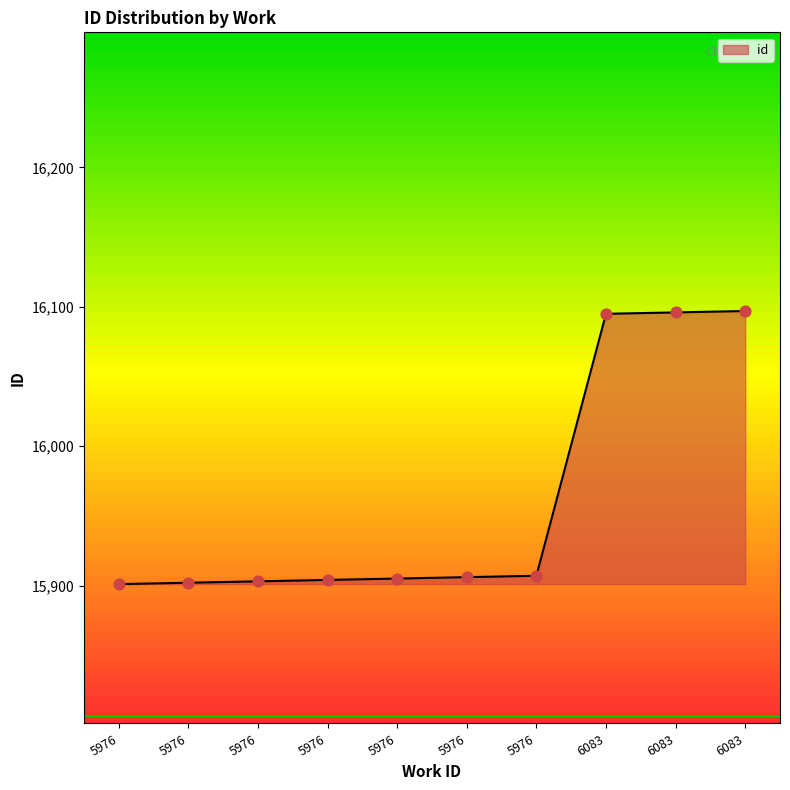

Does the chart have visible grid lines?

No